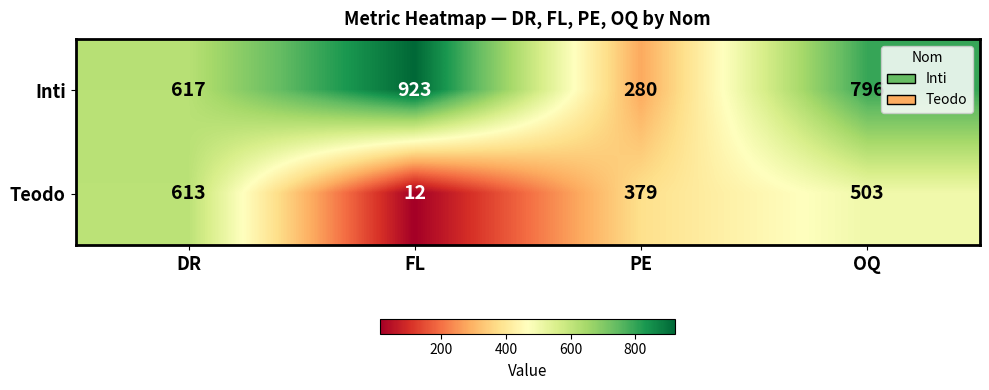

What is the sum of the Teodo values at PE and OQ?

882